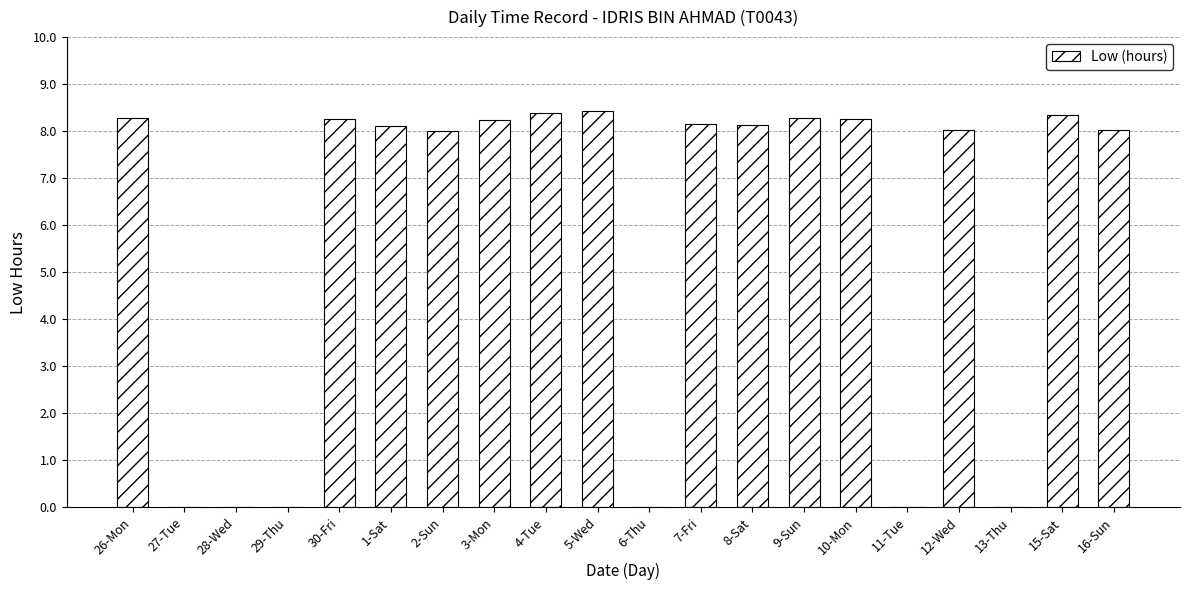

What is the sum of the values at 15-Sat and 8-Sat?

16.5